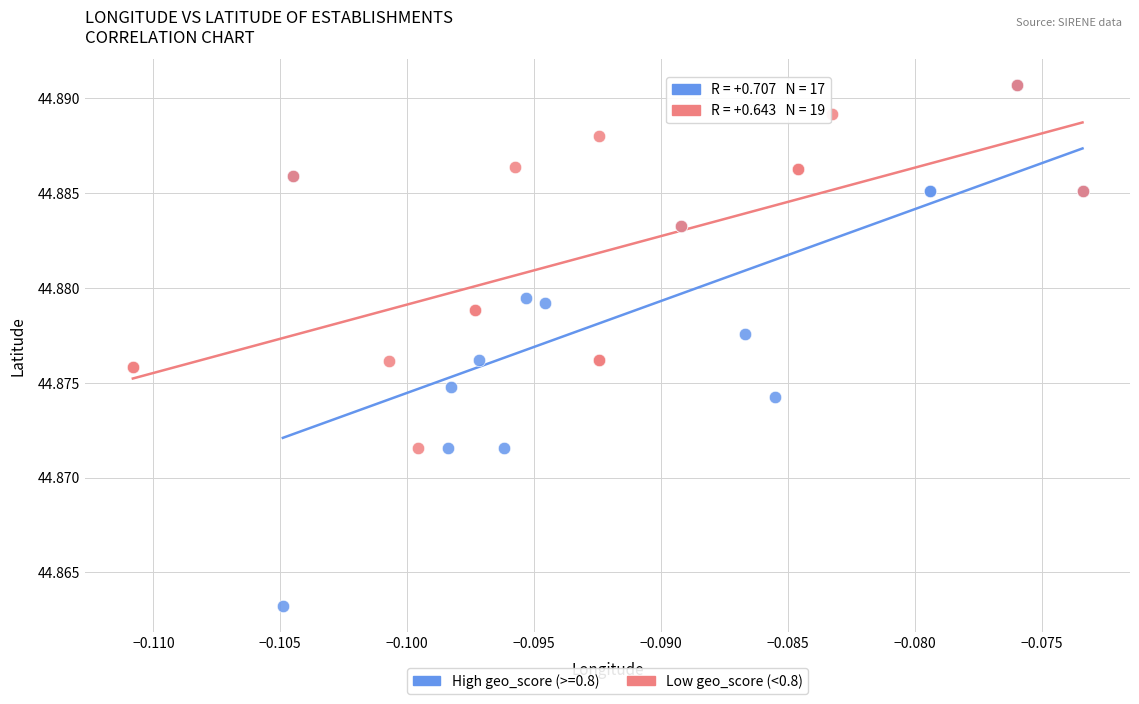

Which series has the widest spread of Y values?

High geo_score (>=0.8)